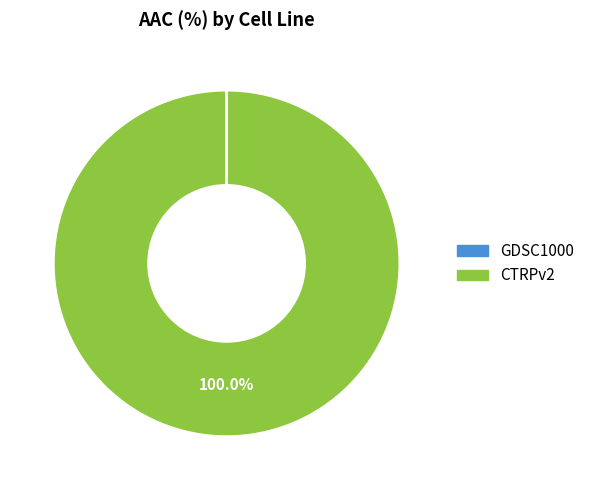

Which slice is the largest?

CTRPv2